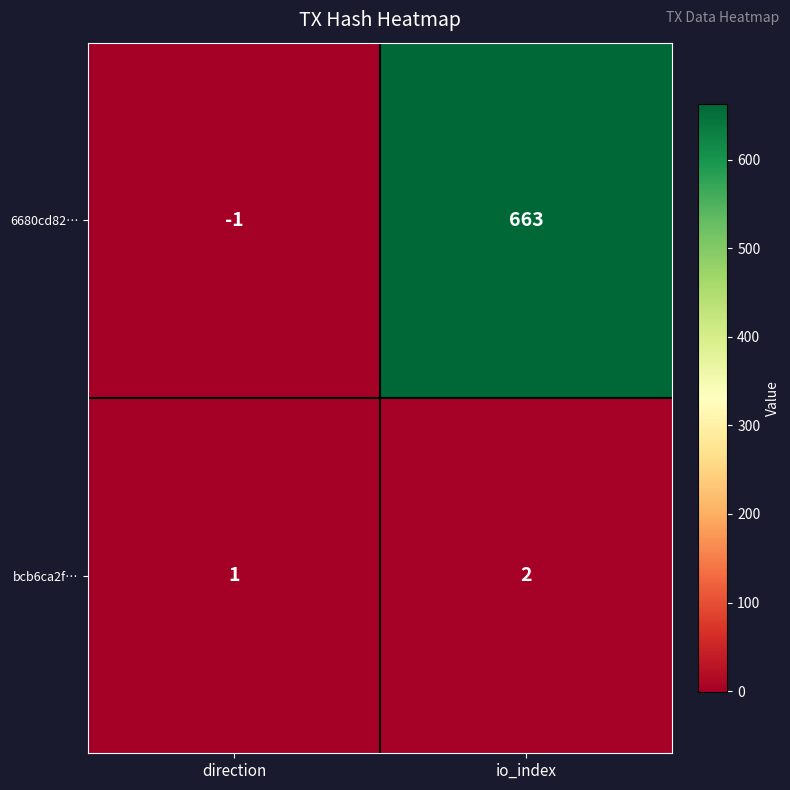

Reading left to right, extract all data points from this chart.

6680cd82…: direction=-1	io_index=663
bcb6ca2f…: direction=1	io_index=2